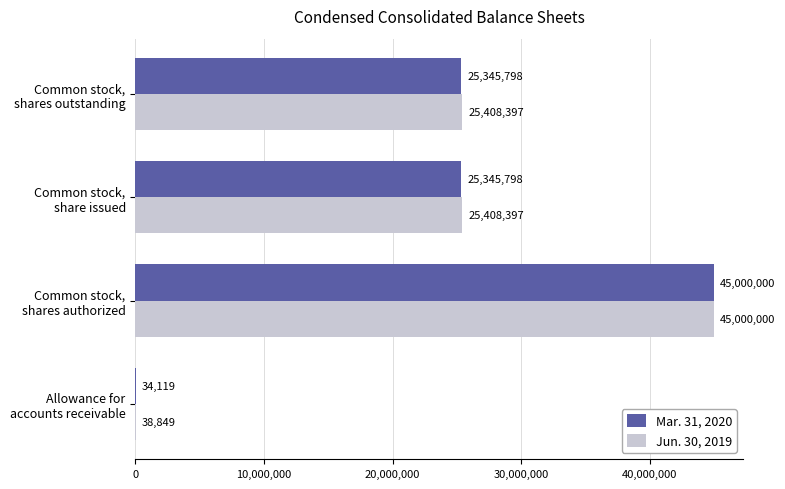

How many Mar. 31, 2020 values are between 25345798 and 45000000?

3